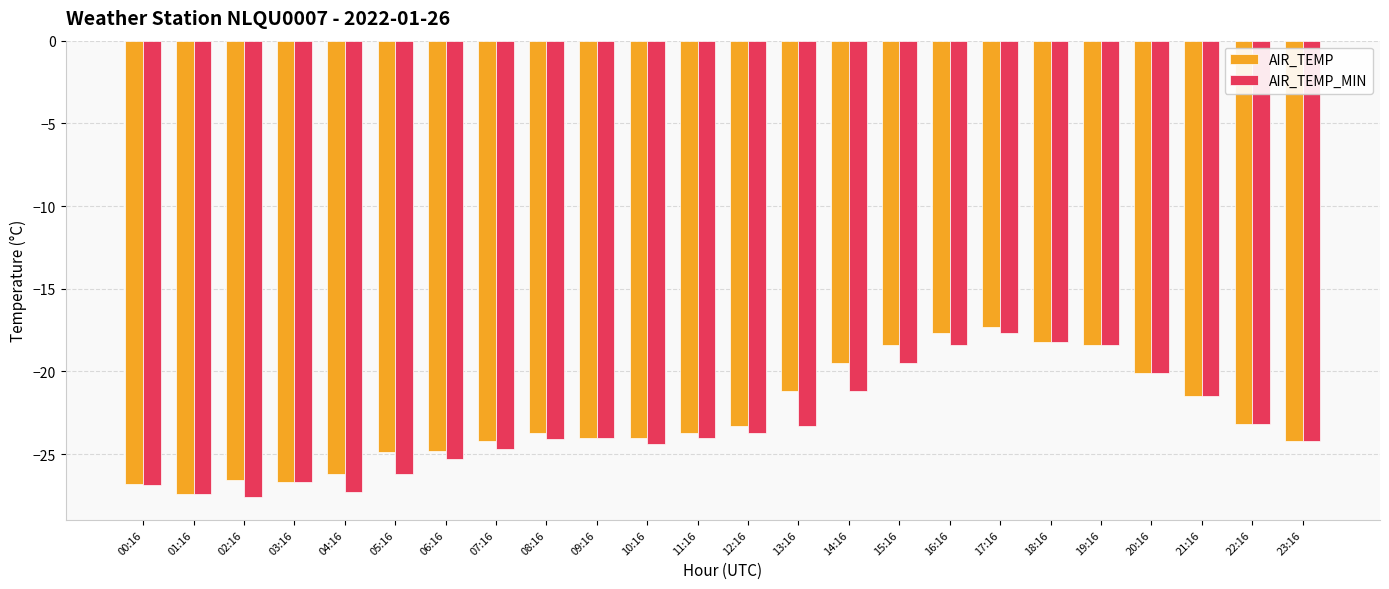

Rank the series by their average value, from lowest to highest.

AIR_TEMP_MIN, AIR_TEMP